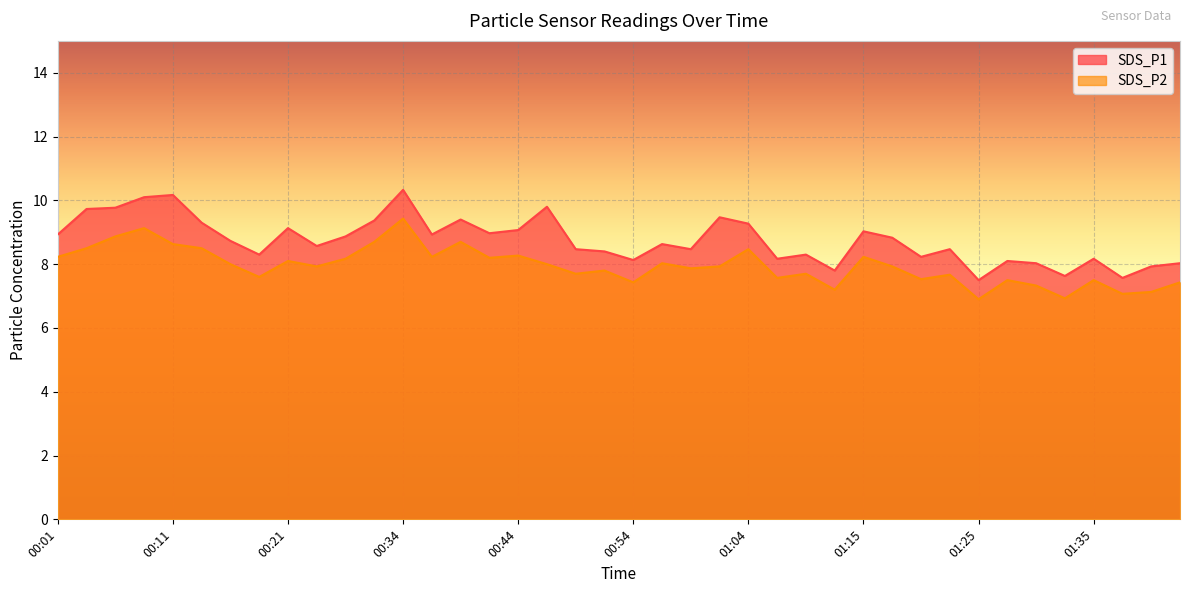

What are all the series names shown in the legend?

SDS_P1, SDS_P2